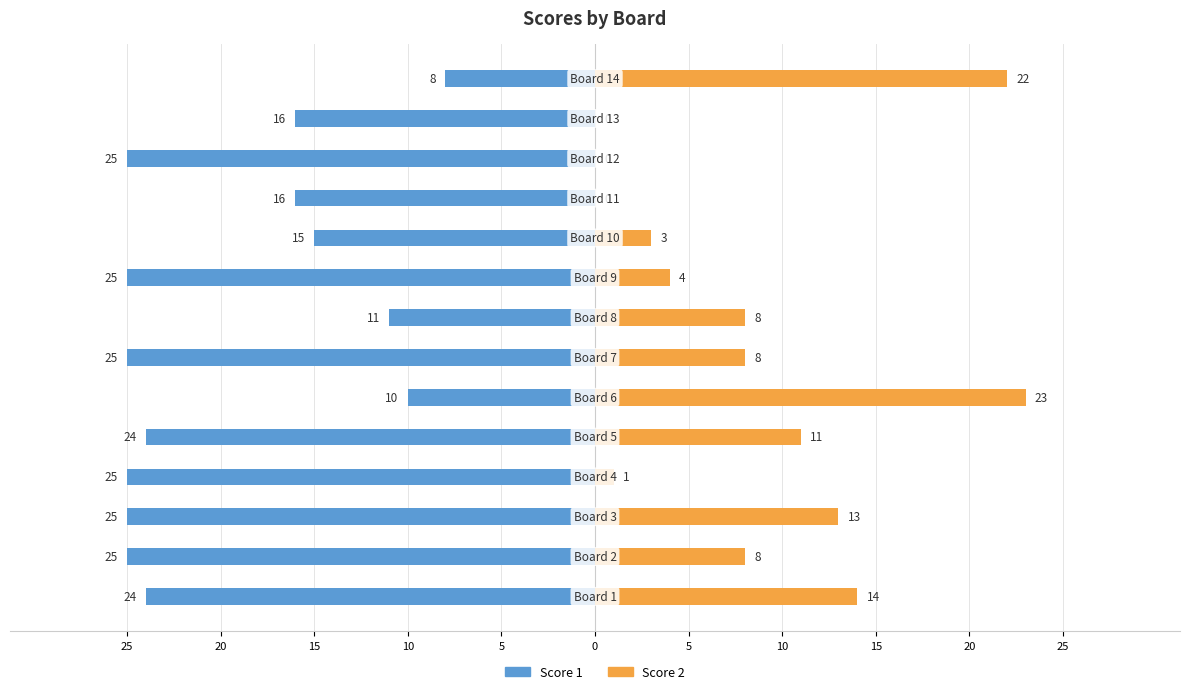

Reading left to right, list all the values displayed in this chart.

Score 1: -24	-25	-25	-25	-24	-10	-25	-11	-25	-15	-16	-25	-16	-8
Score 2: 14	8	13	1	11	23	8	8	4	3	0	0	0	22